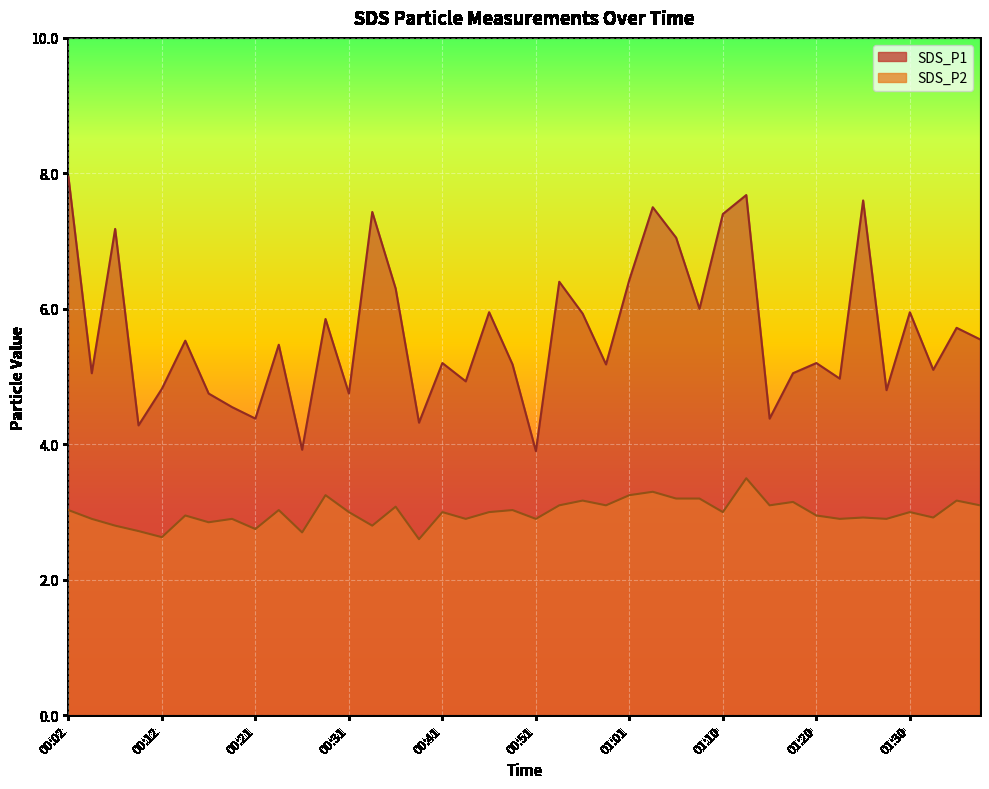

How many values in the SDS_P2 series are below 3?

18